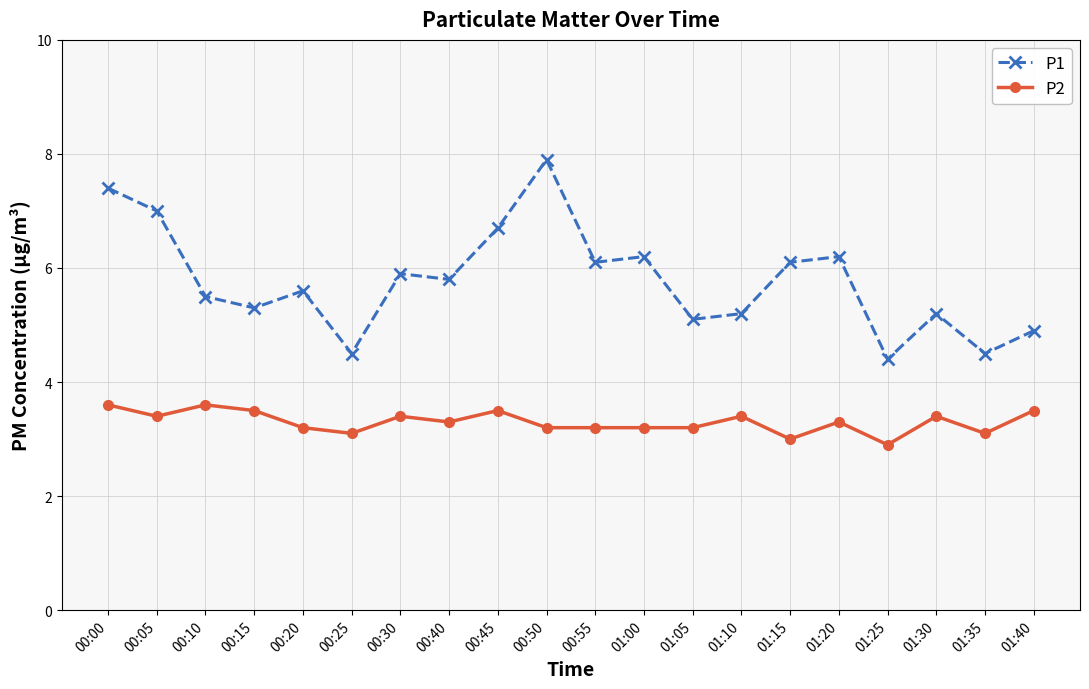

At which category does P2 reach its first local peak?

00:10